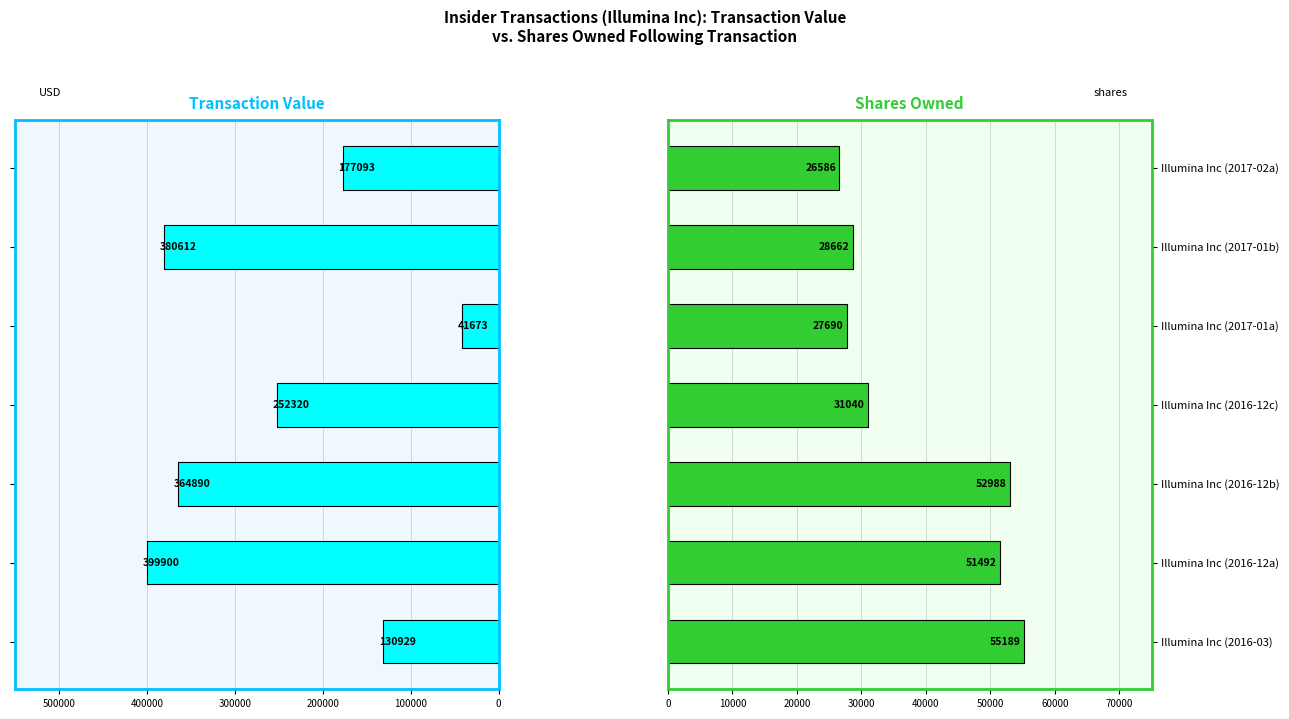

The value of Transaction Value (USD) at Illumina Inc (2016-12a) is 632497. True or false?

False